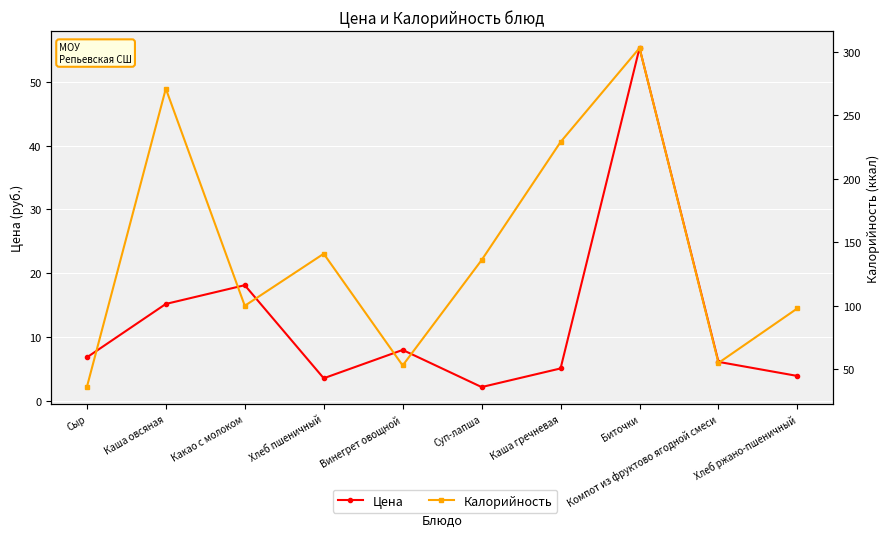

The Калорийность series shows 136.0 at Суп-лапша. True or false?

True